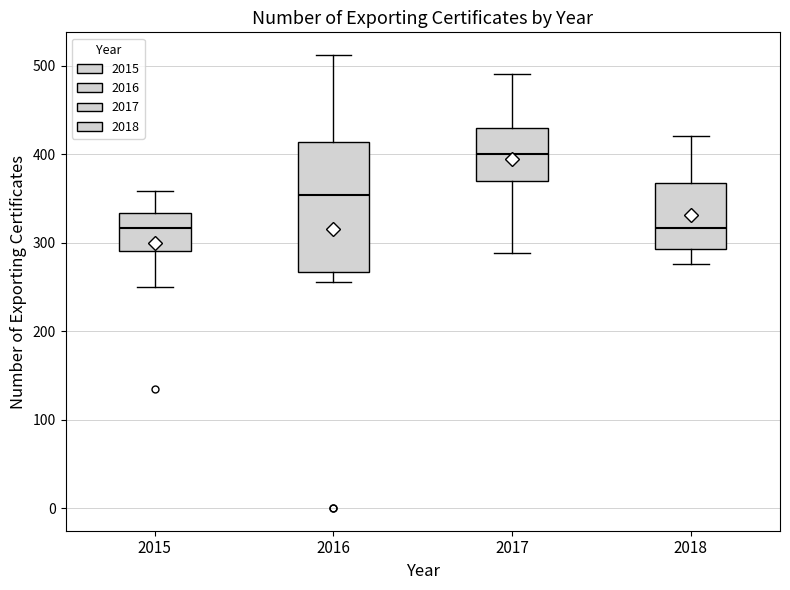

Which box is the tallest, from its lower edge to its upper edge?

2016